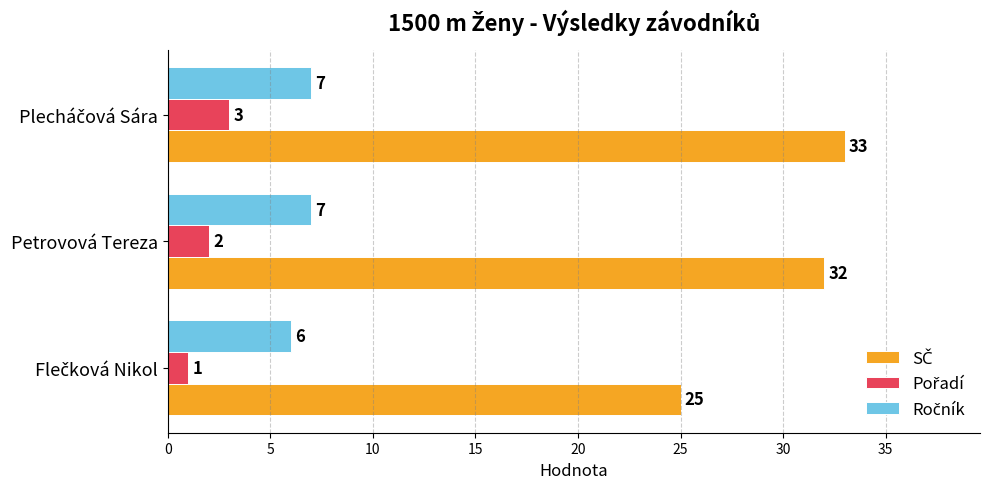

At how many categories does at least one series exceed 15?

3